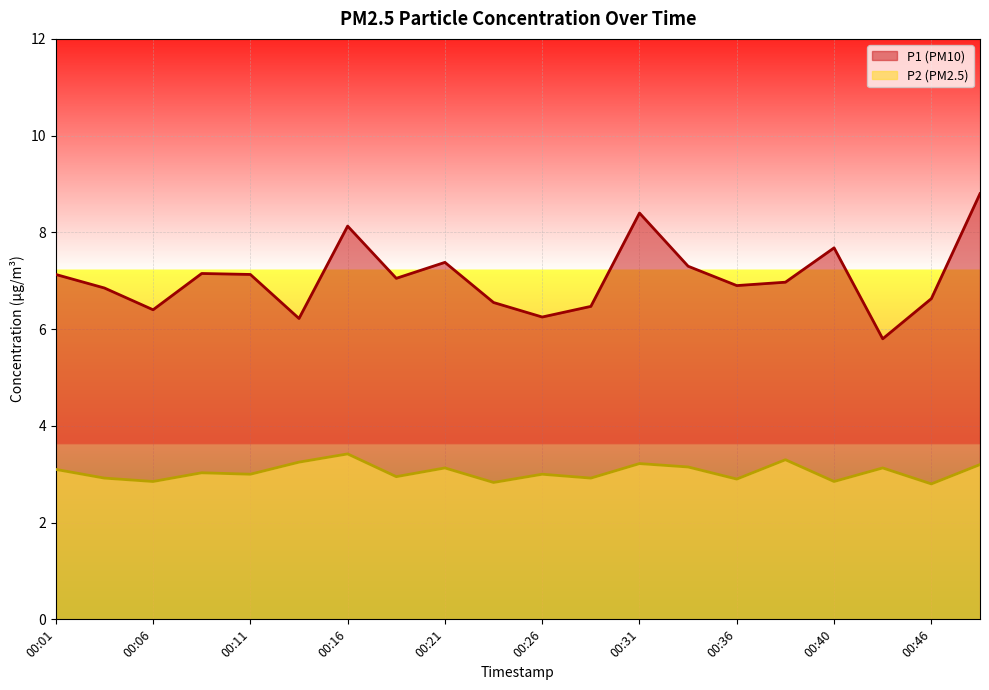

At which label is P1 closest to 7?

00:38